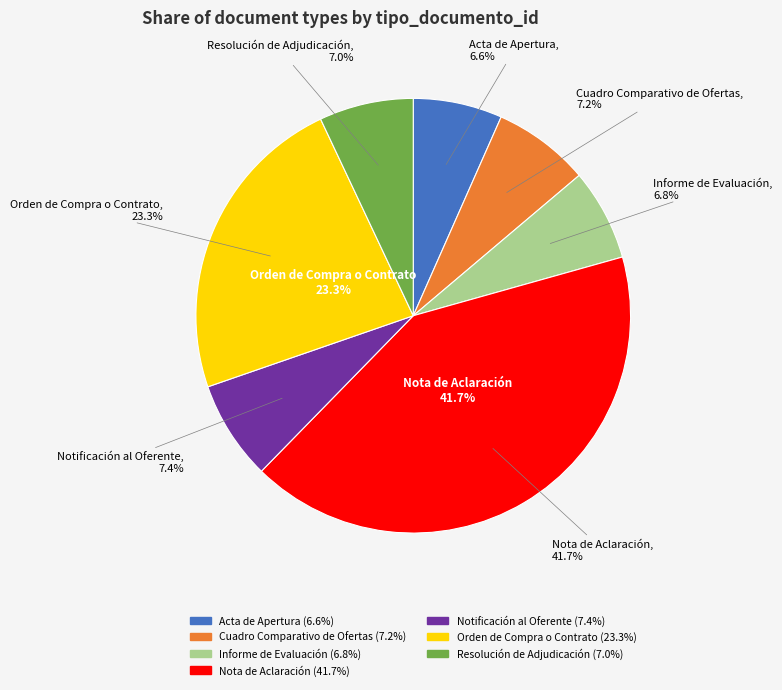

How many segments does this pie chart have?

7